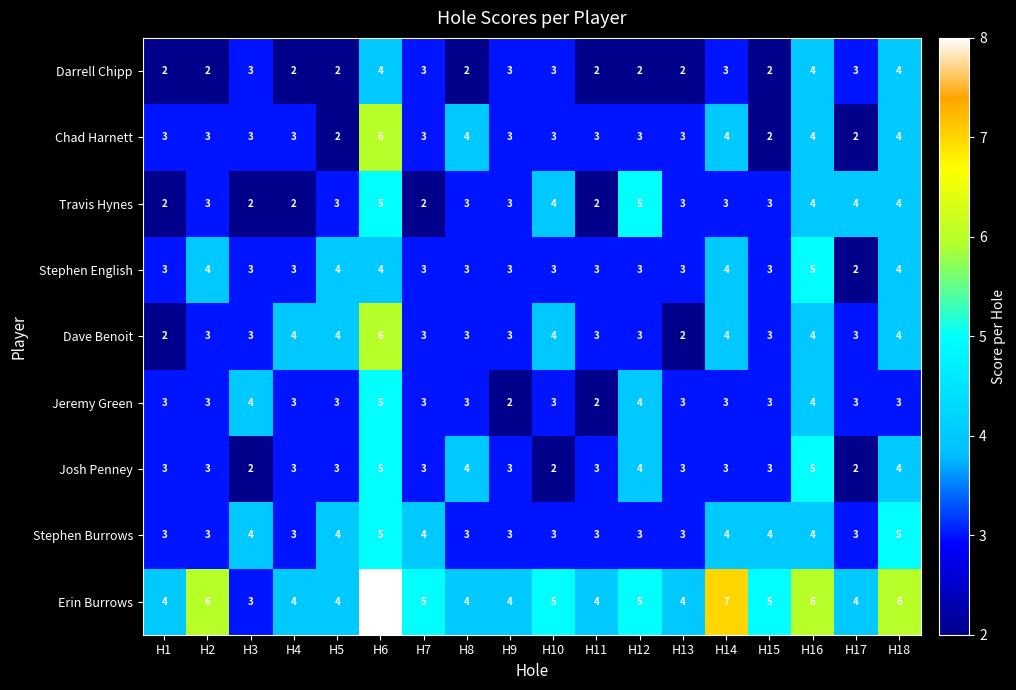

What is the greatest value displayed?

8